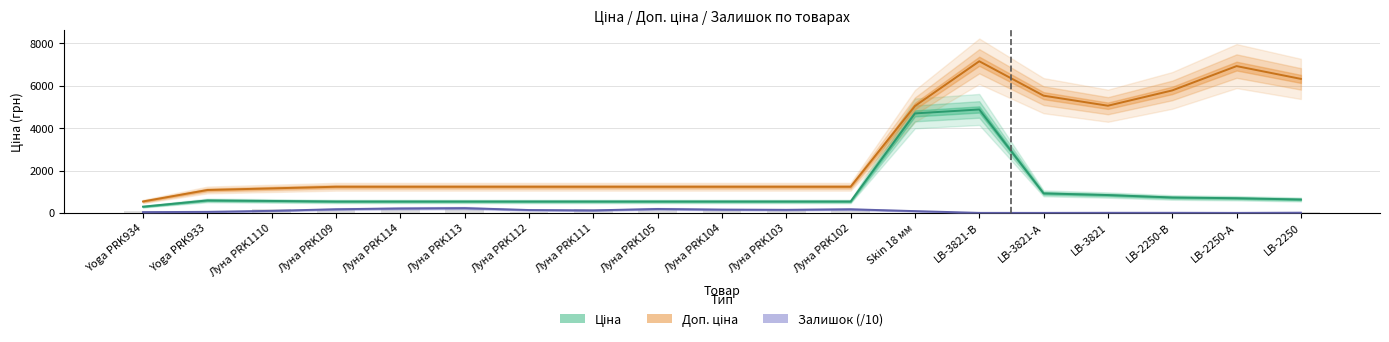

At which category is the sum across all series the highest?

LB-3821-В